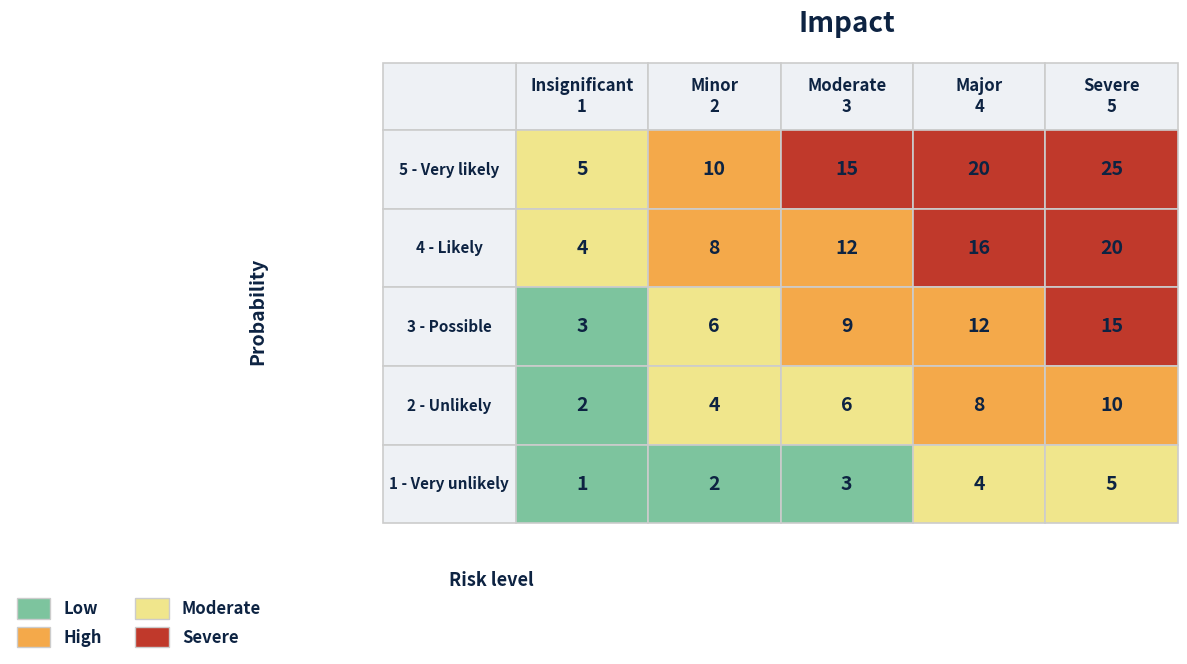

Which series has the widest spread of values?

5 - Very likely